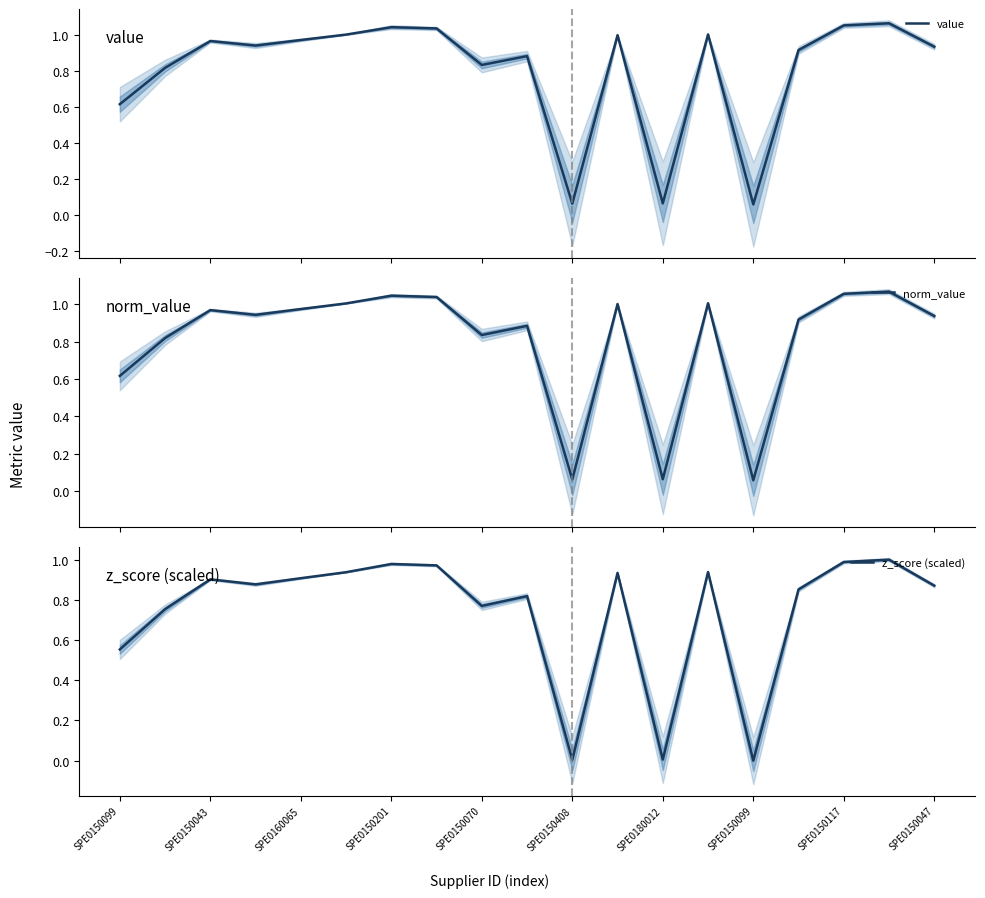

Where is value nearest to the value 0?

SPE0150099